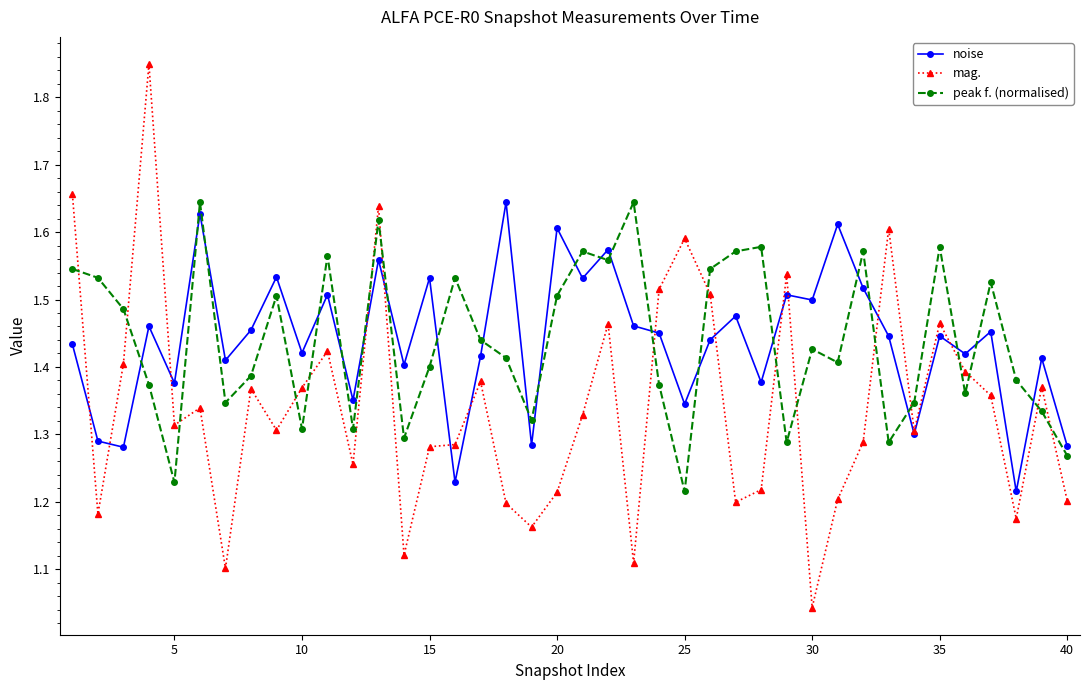

Which series has the widest spread of values?

mag.